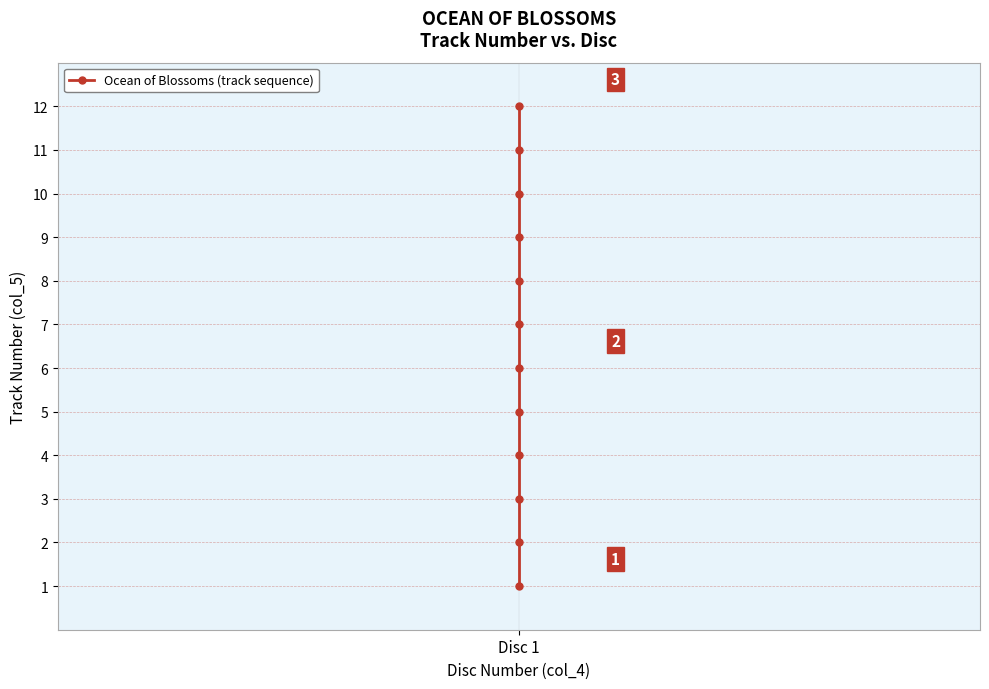

What is the maximum value shown in the chart?

12